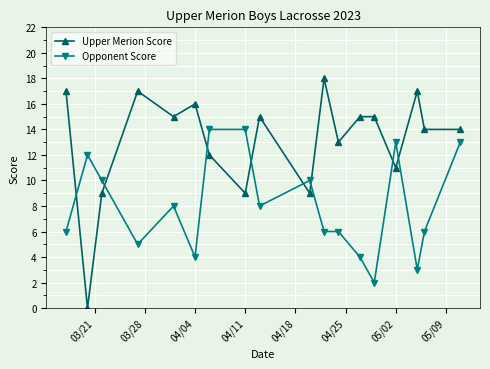

What is the greatest value displayed?

18